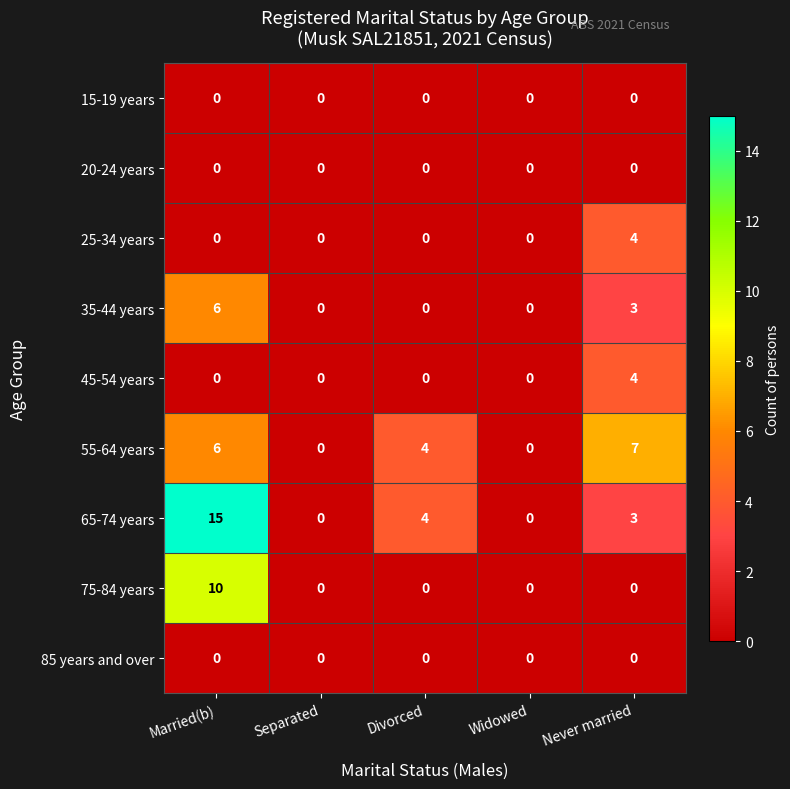

The 65-74 years series shows 5 at Divorced. True or false?

False